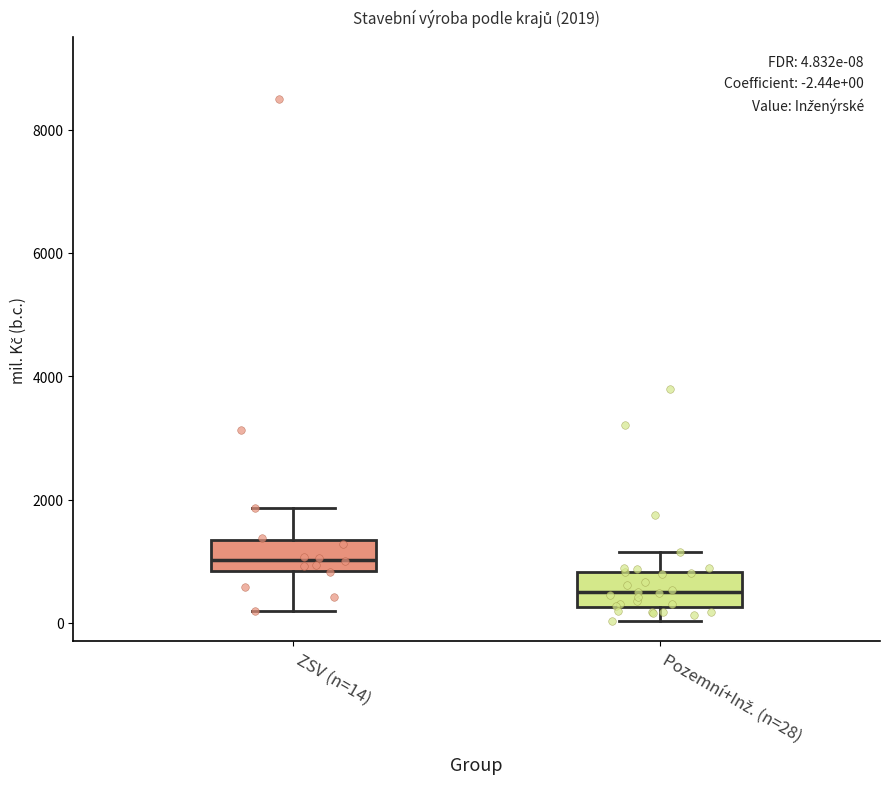

Which box has the lowest median line?

Pozemní+Inž. (n=28)